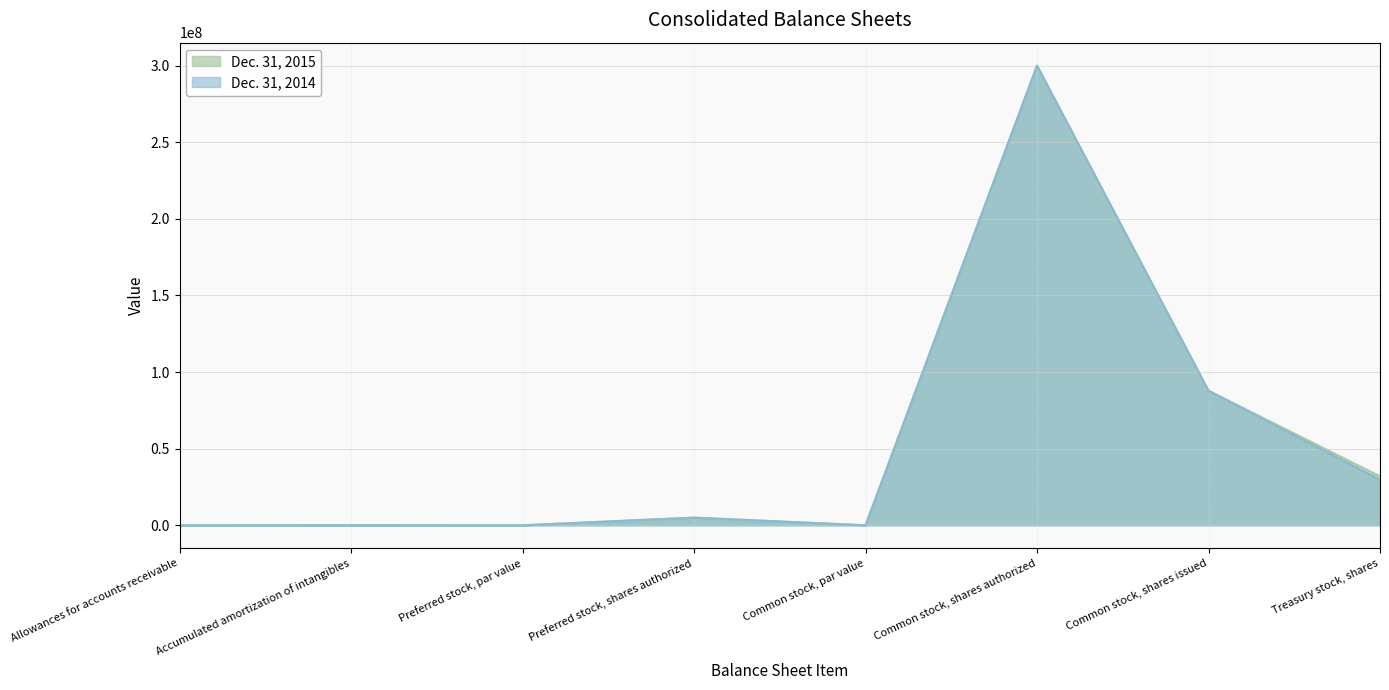

At which category is the sum across all series the highest?

Common stock, shares authorized